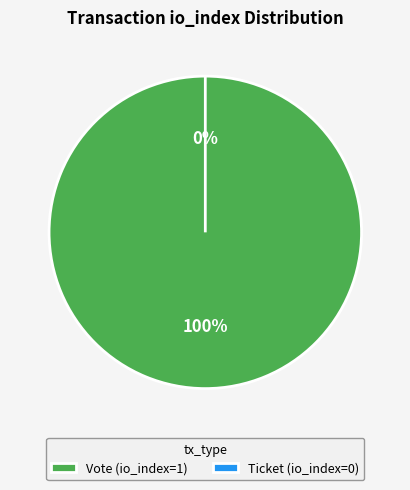

To the nearest percent, what portion does Vote (io_index=1) represent?

100%